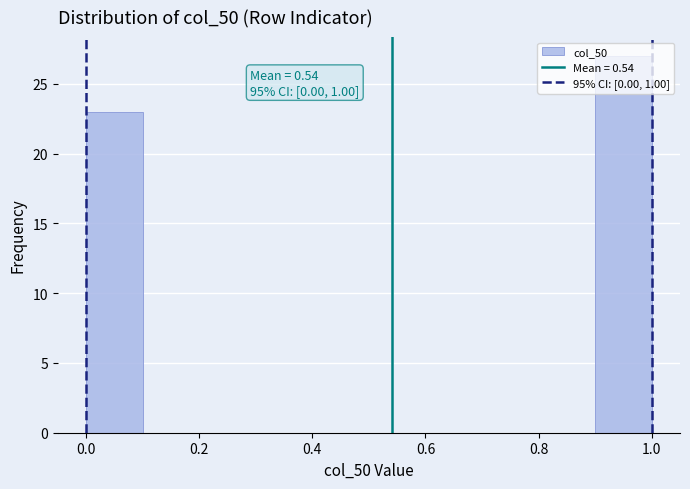

Over which range of the x-axis is the bar tallest?

0.9 to 1.0